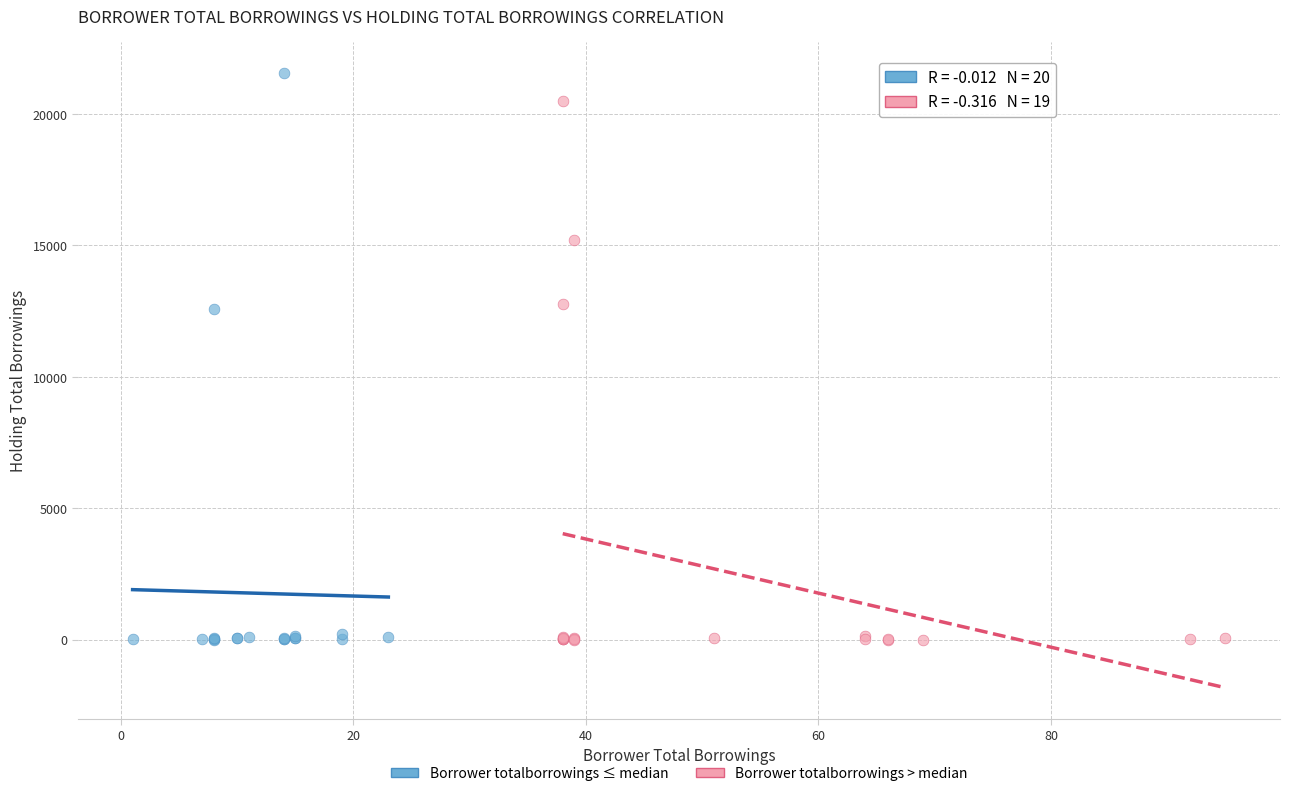

What are all the series names shown in the legend?

Borrower totalborrowings ≤ median, Borrower totalborrowings > median